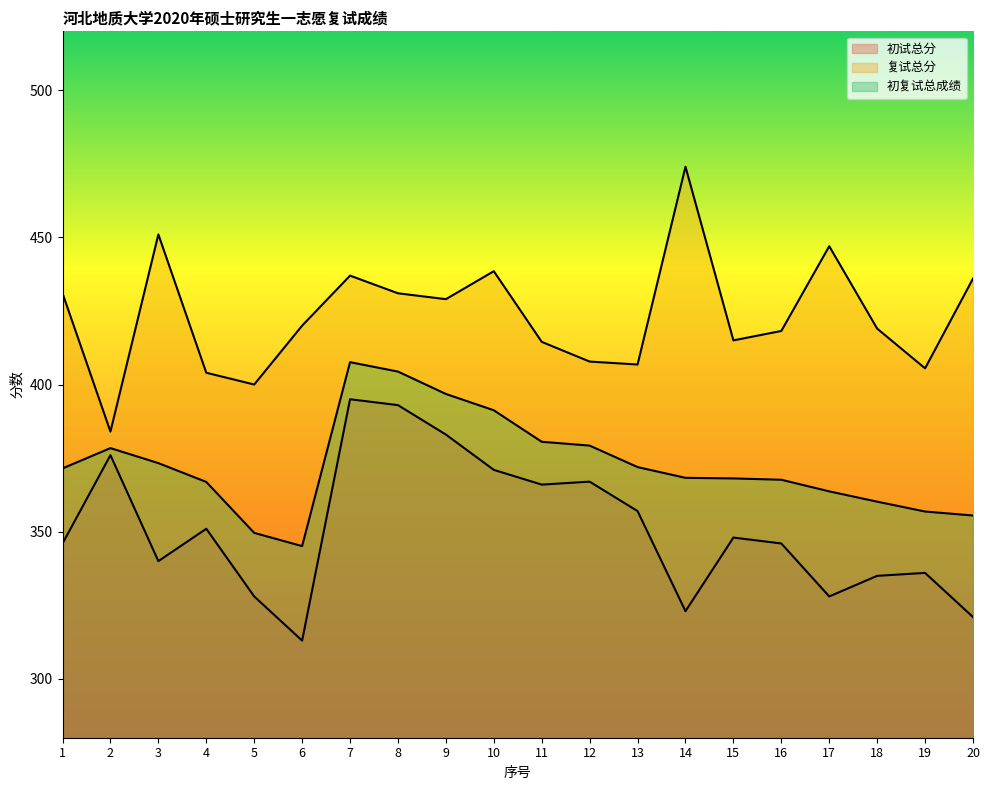

Is it true that 复试总分 equals 431.0 at 8?

True